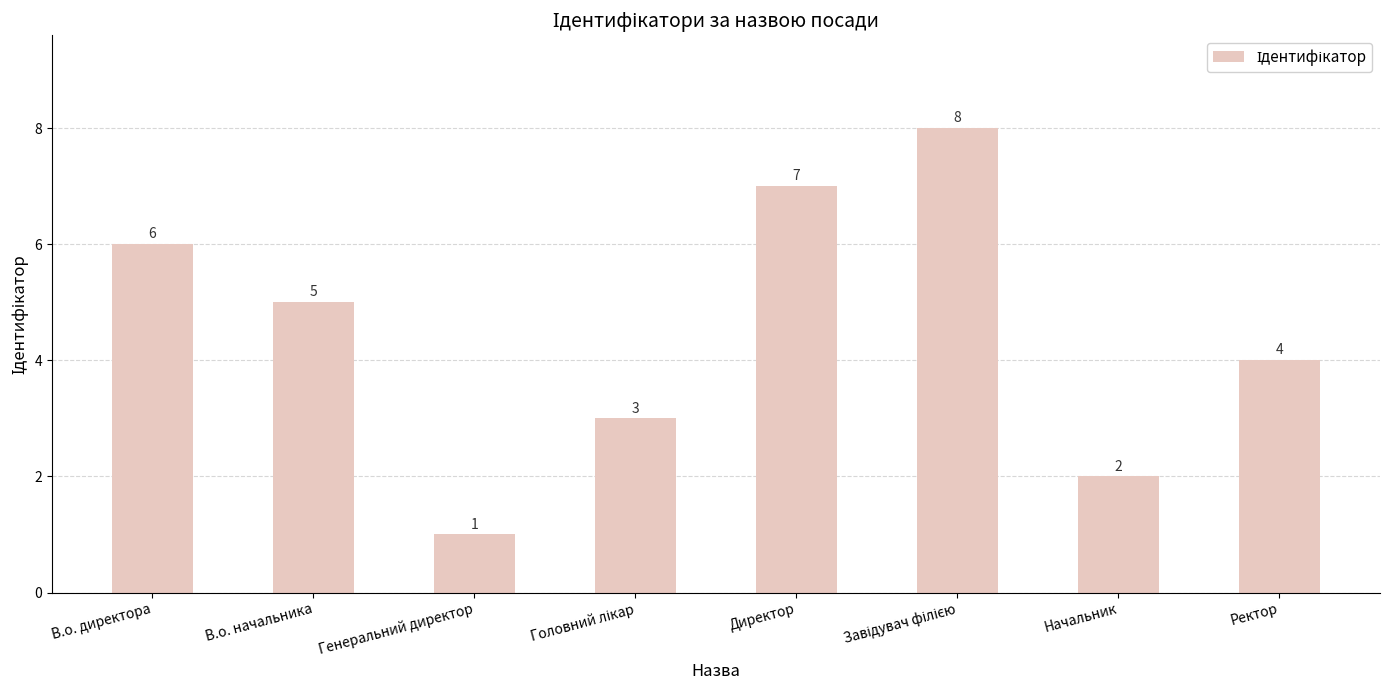

Reading left to right, extract all data points from this chart.

6	5	1	3	7	8	2	4